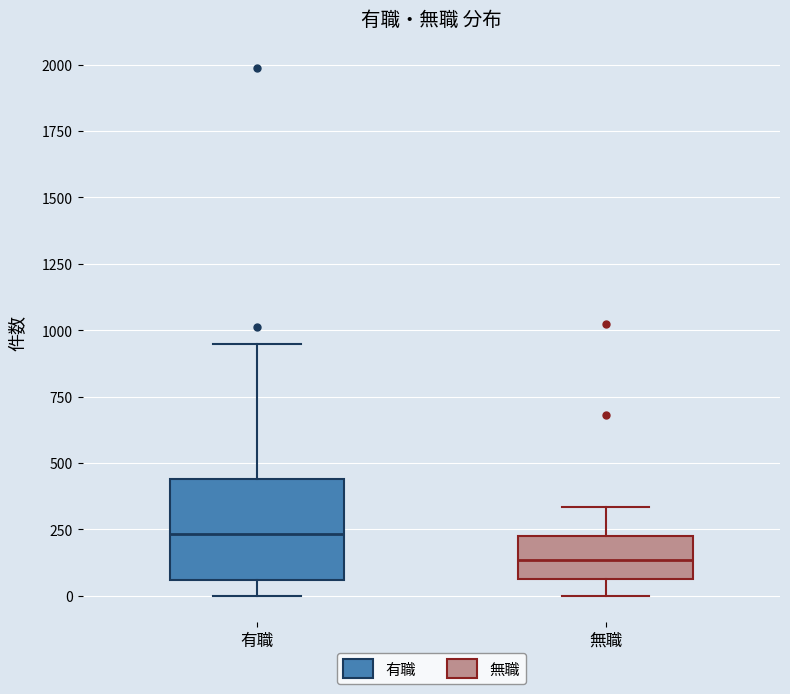

Which box is the tallest, from its lower edge to its upper edge?

有職